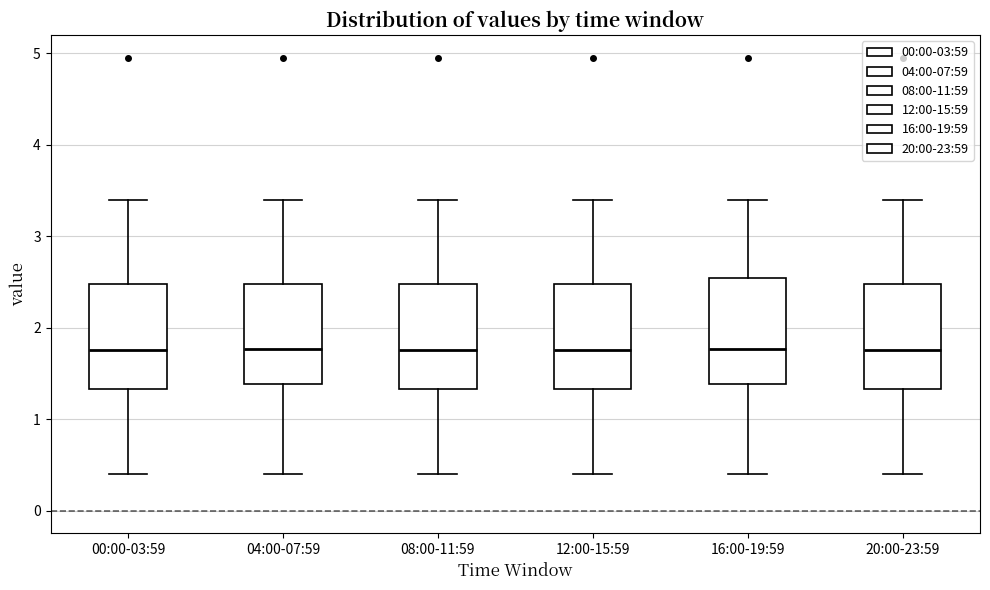

Where is the upper edge of the box for 12:00-15:59 on the y-axis? The values are not printed on the chart, so give them approximately, as read against the axis.

2.5